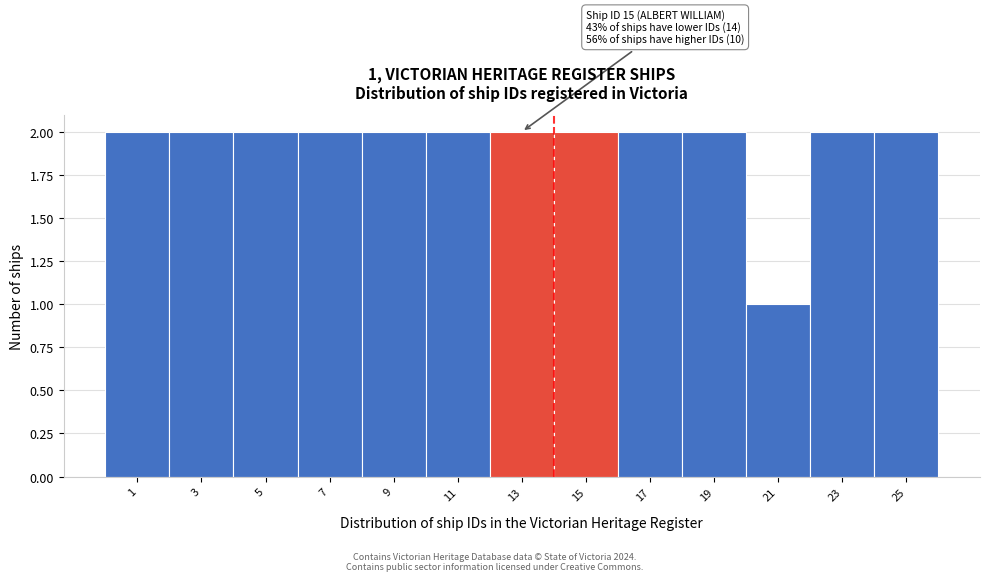

Reading right to left, transcribe all the data shown in this chart.

25=2	23=2	21=1	19=2	17=2	15=2	13=2	11=2	9=2	7=2	5=2	3=2	1=2